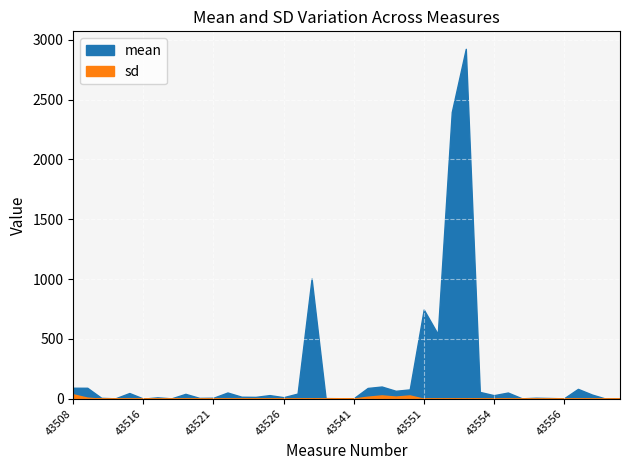

How many interior local valleys does the mean series have?

13